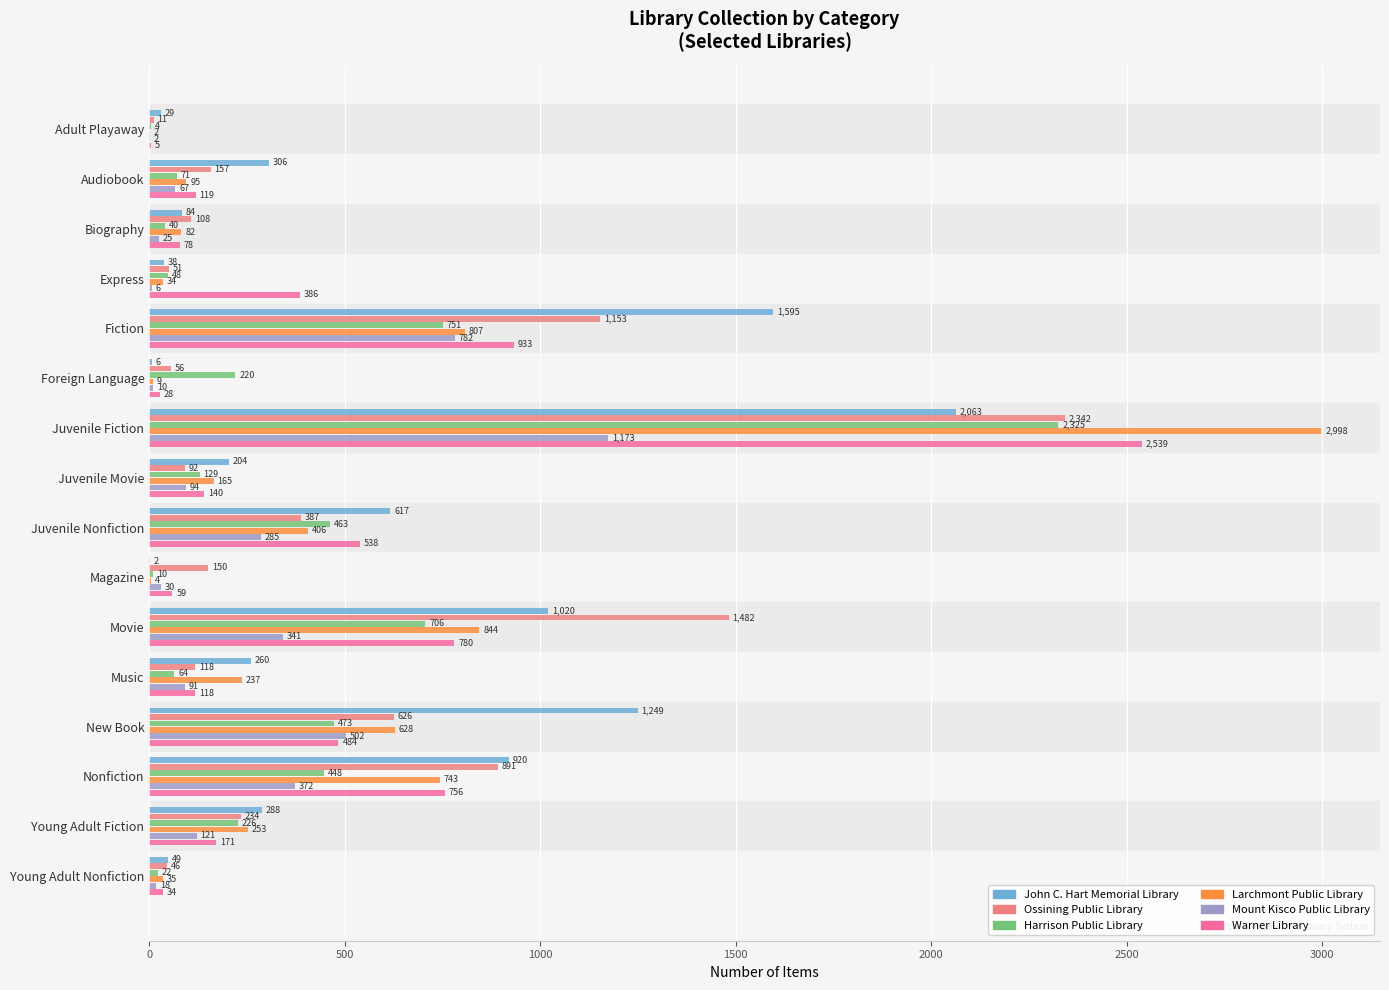

Which label corresponds to the largest value in the chart?

Juvenile Fiction